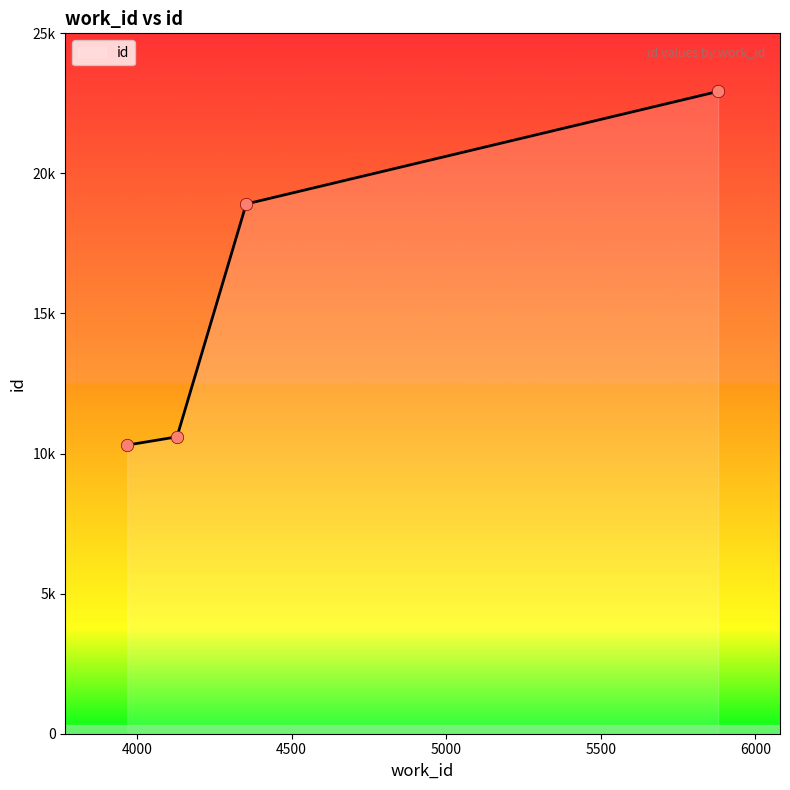

Which has a higher value, 3968 or 5880?

5880